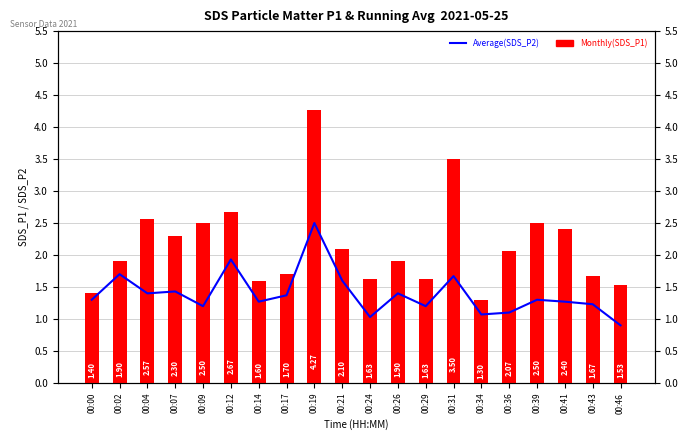

Read the SDS_P1 value at 00:26.

1.9